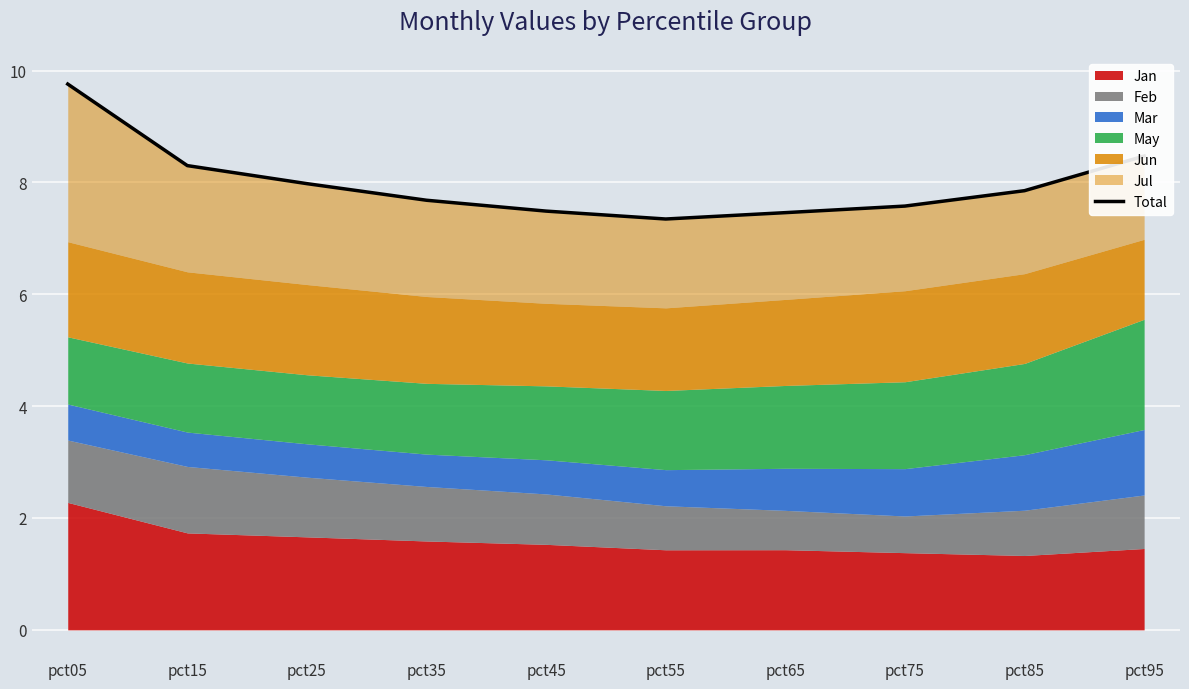

How many interior local valleys (lower than both neighbors) does the data have?

1